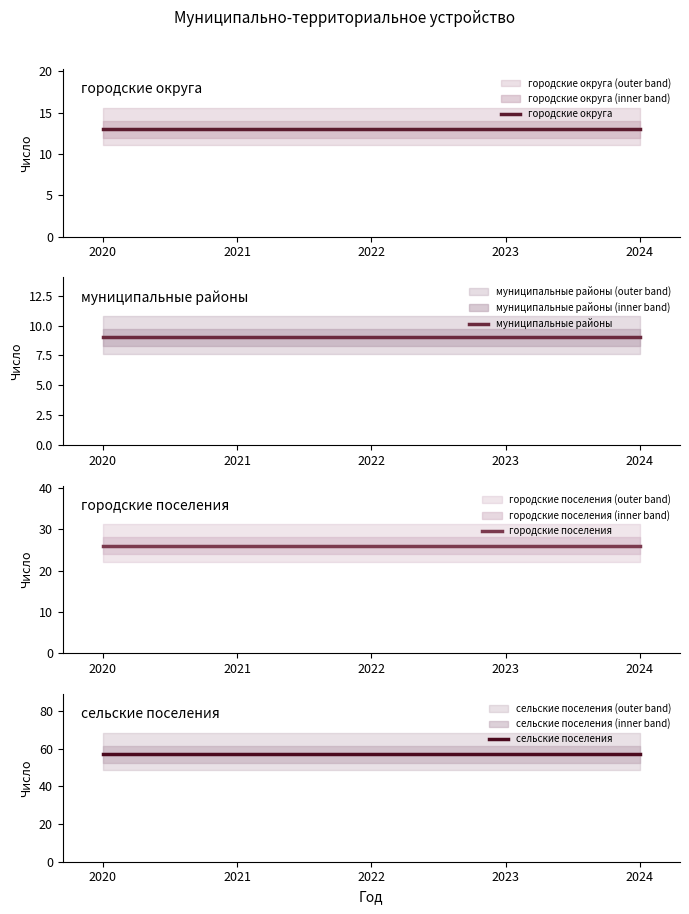

At 2021, list the series in order from largest to smallest.

сельские поселения, городские поселения, городские округа, муниципальные районы